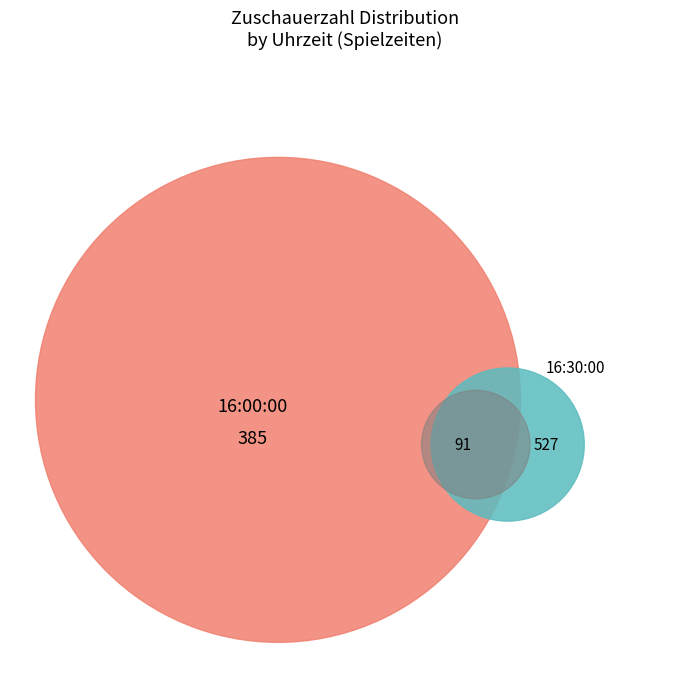

What percentage do 16:30:00 and 16:00:00 together represent?

100.0%